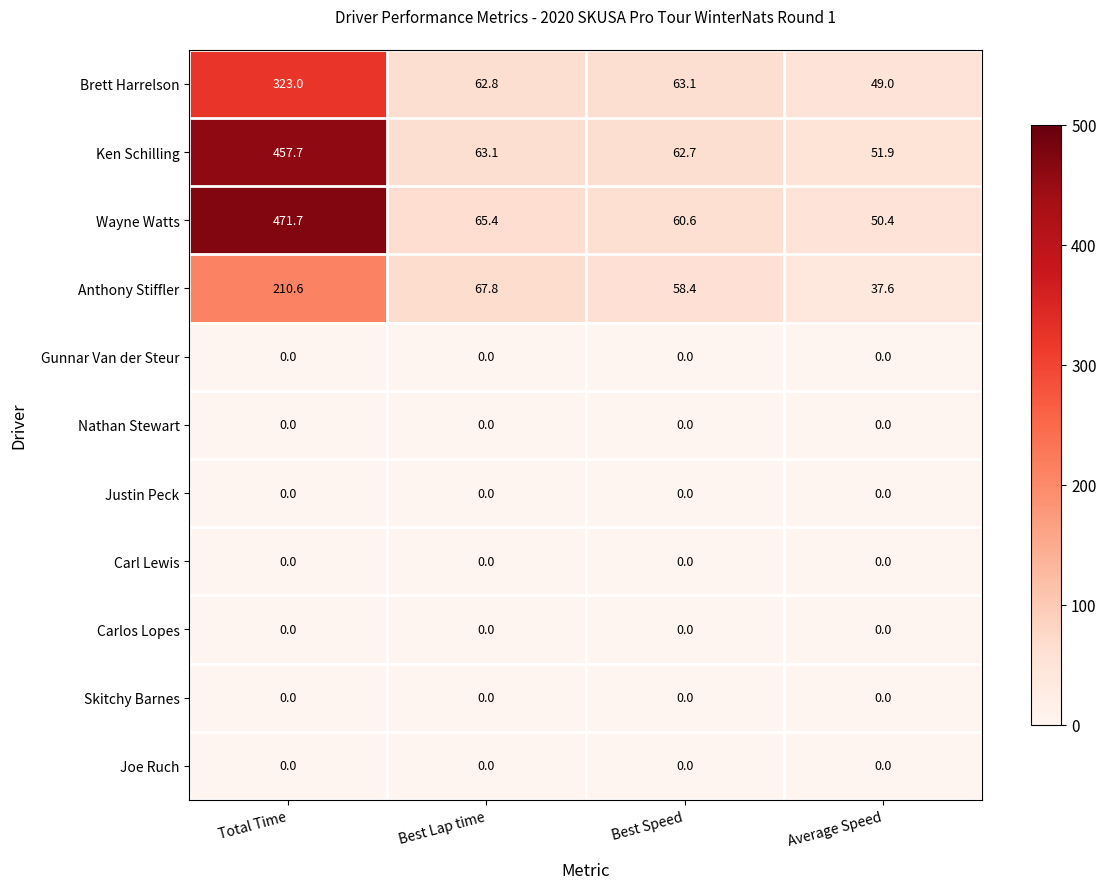

At which category does the chart reach its peak across all series?

Total Time